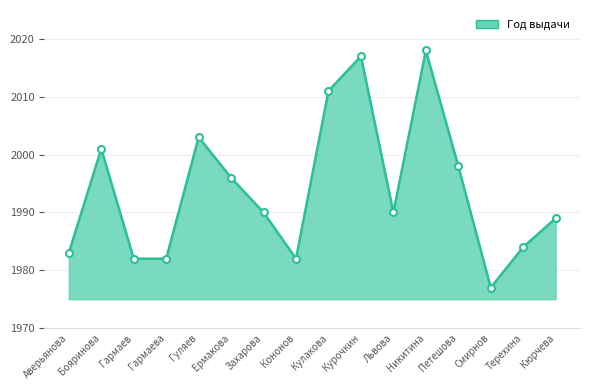

What is the average value?

1994